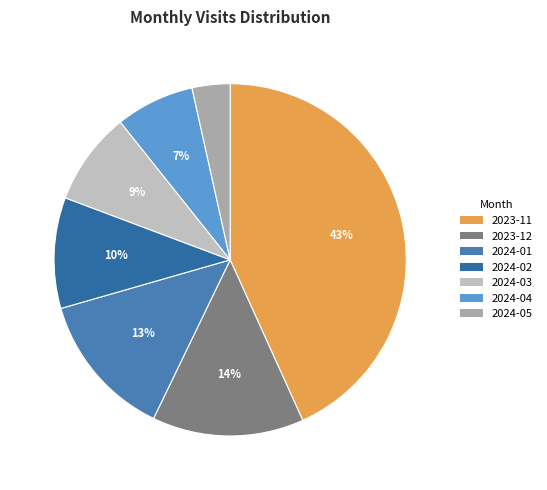

To the nearest percent, what is the average slice percentage?

14%